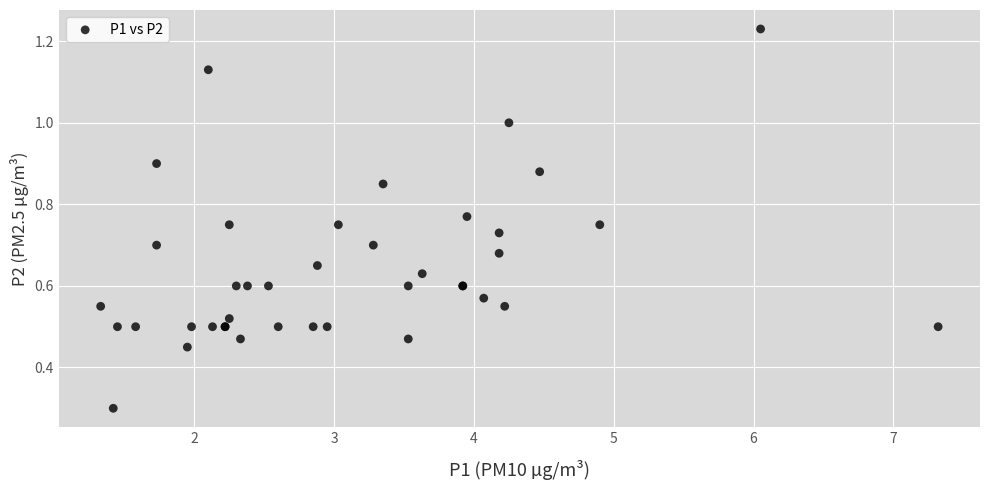

What Y value in the scatter plot is closest to 0?

0.3